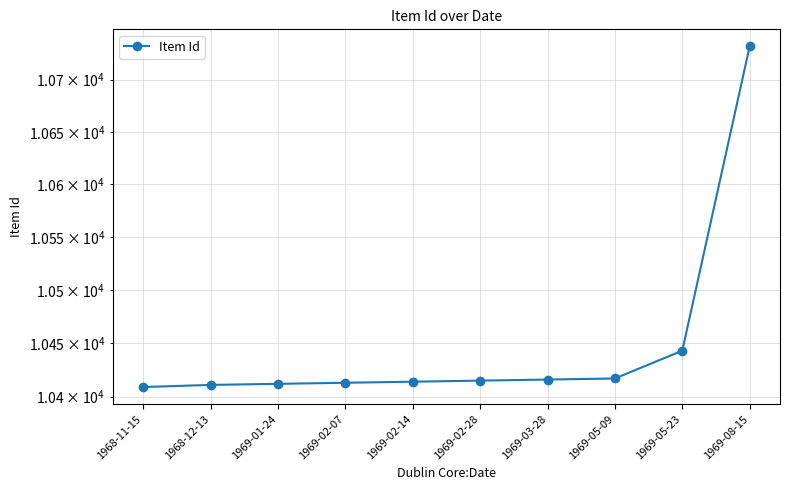

Where is the data nearest to the value 10570?

1969-05-23